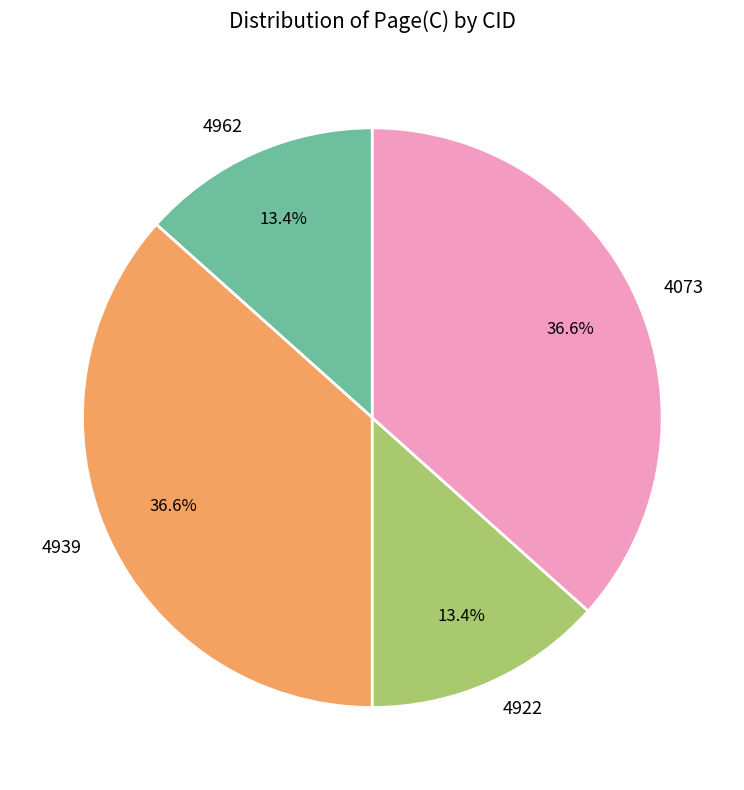

What percentage is the 4962 slice, to the nearest percent?

13%